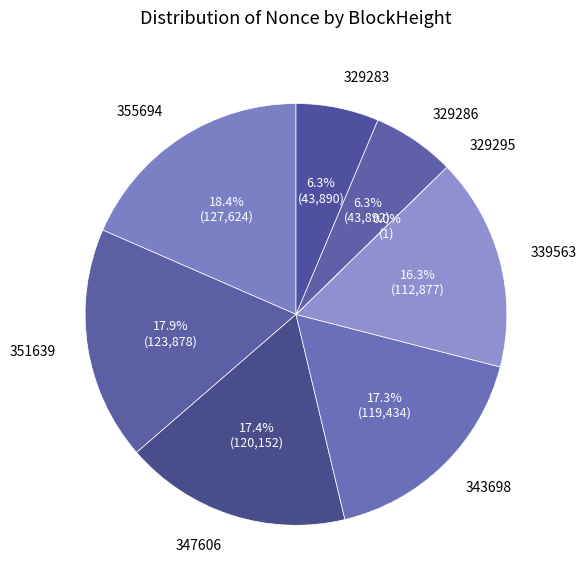

To the nearest percent, what is the difference between the largest and smallest slice percentages?

18%